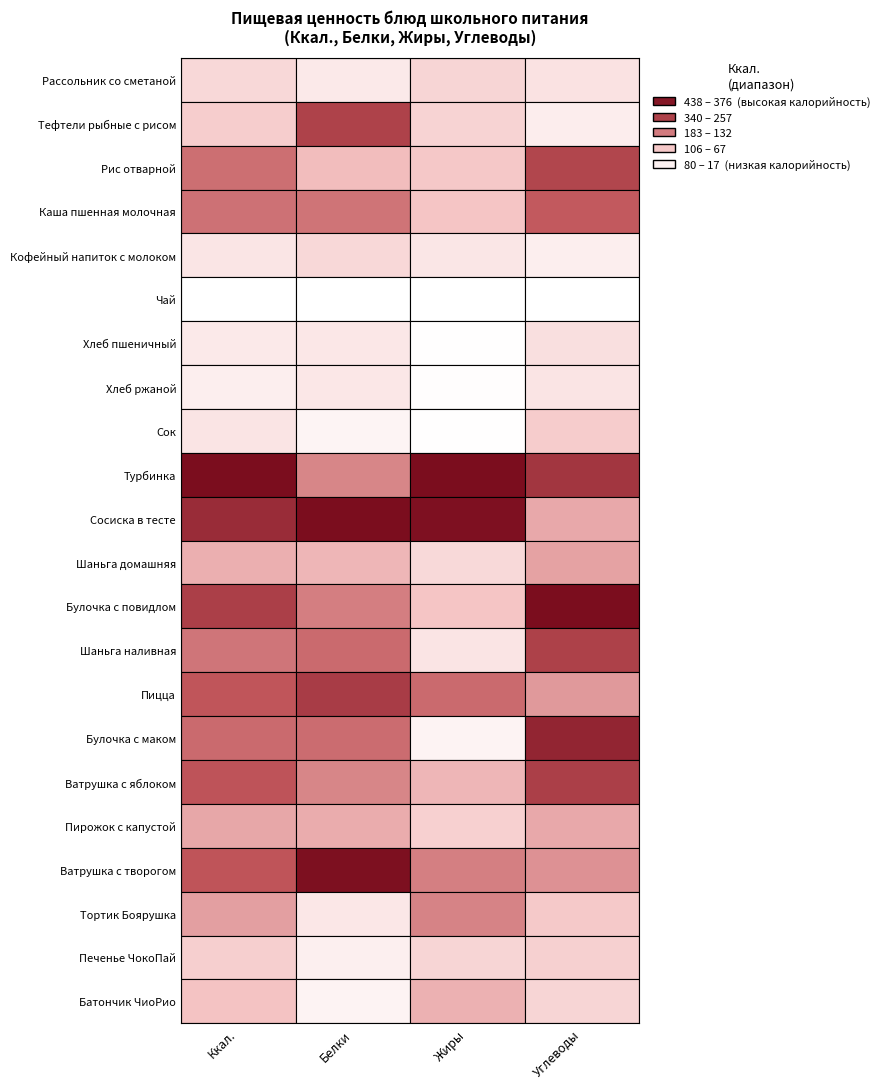

At how many categories does at least one series exceed 252?

1